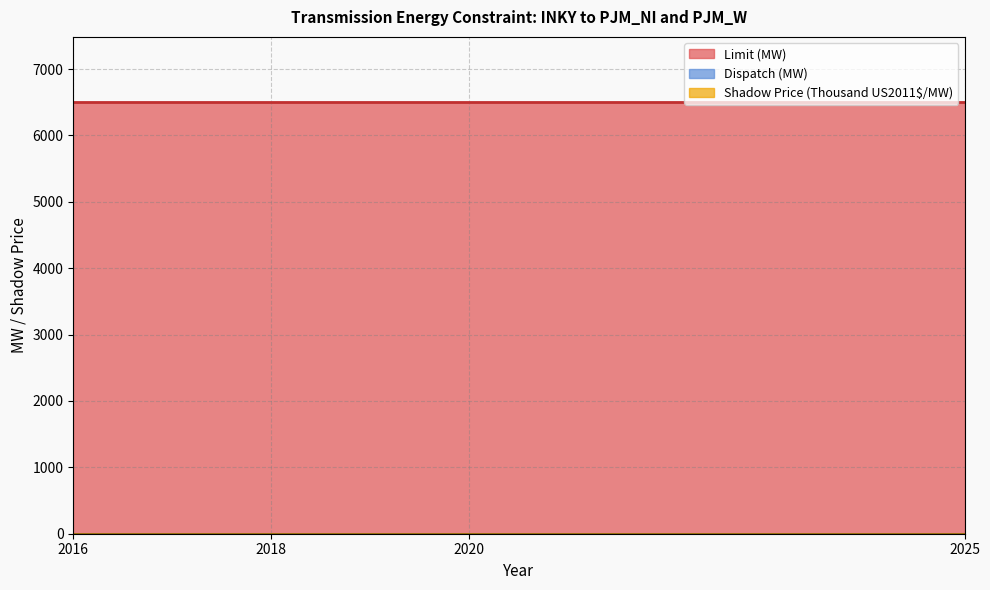

What are all the series names shown in the legend?

Dispatch (MW), Limit (MW), Shadow Price (Thousand US2011$/MW)